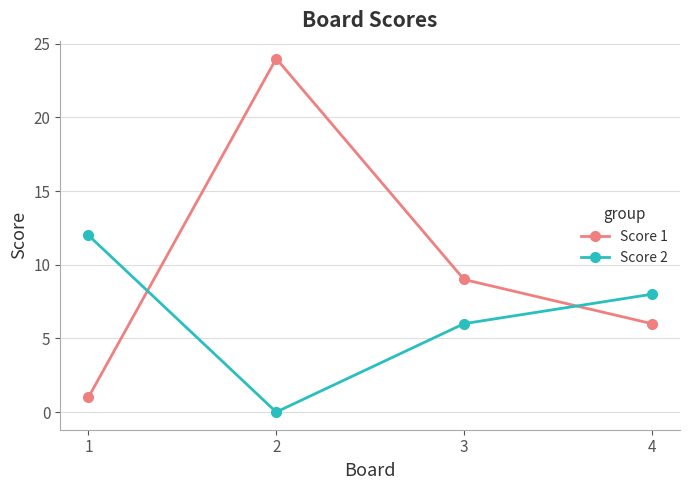

Which series changed the most between 1 and 2?

Score 1